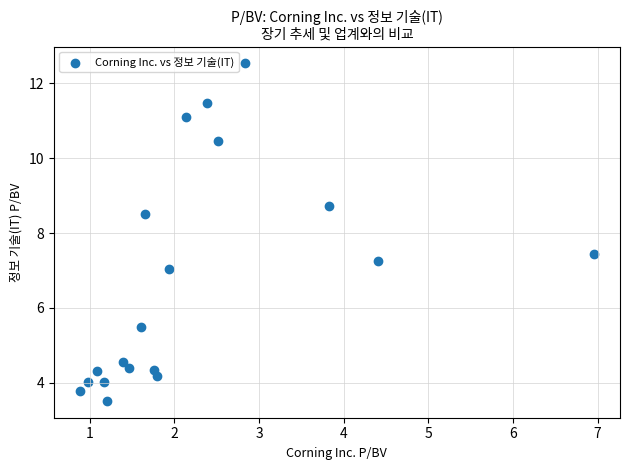

What is the range of Y values (max minus min)?

9.0